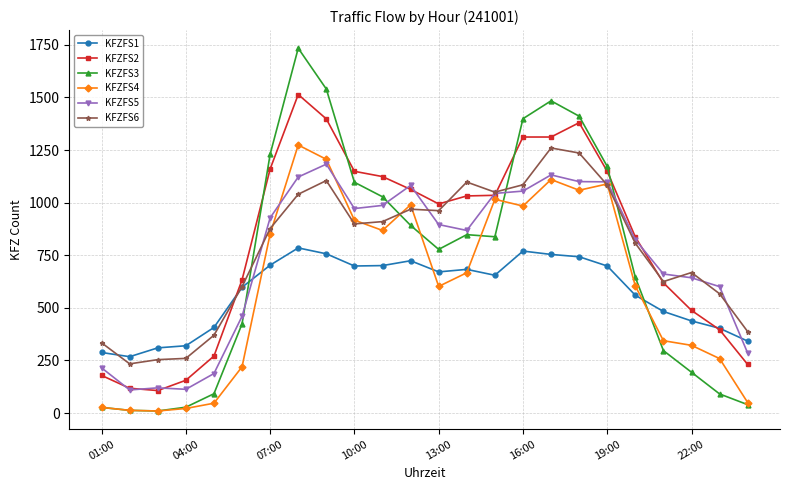

Which series has the widest spread of values?

KFZFS3